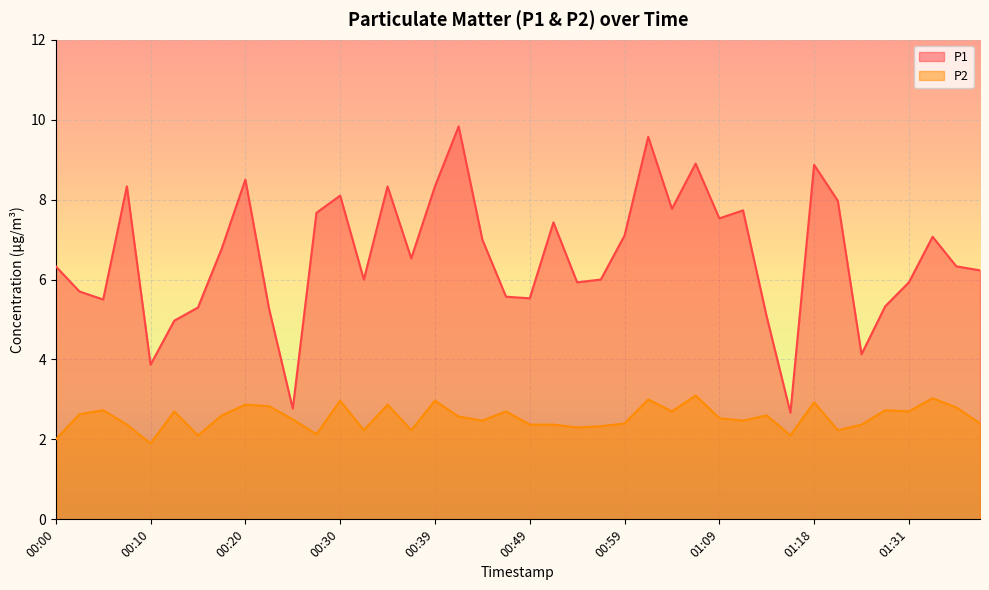

How many lines are shown in the chart?

2